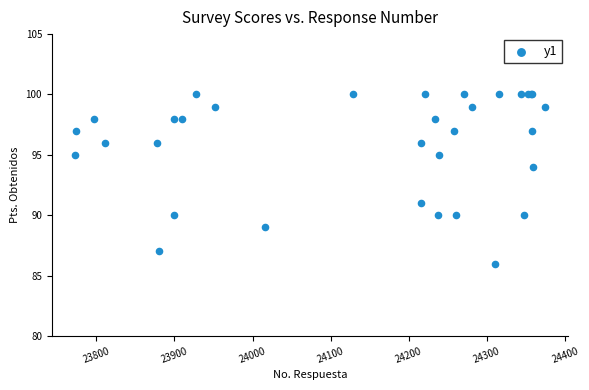

What Y value in the scatter plot is closest to 93?

94